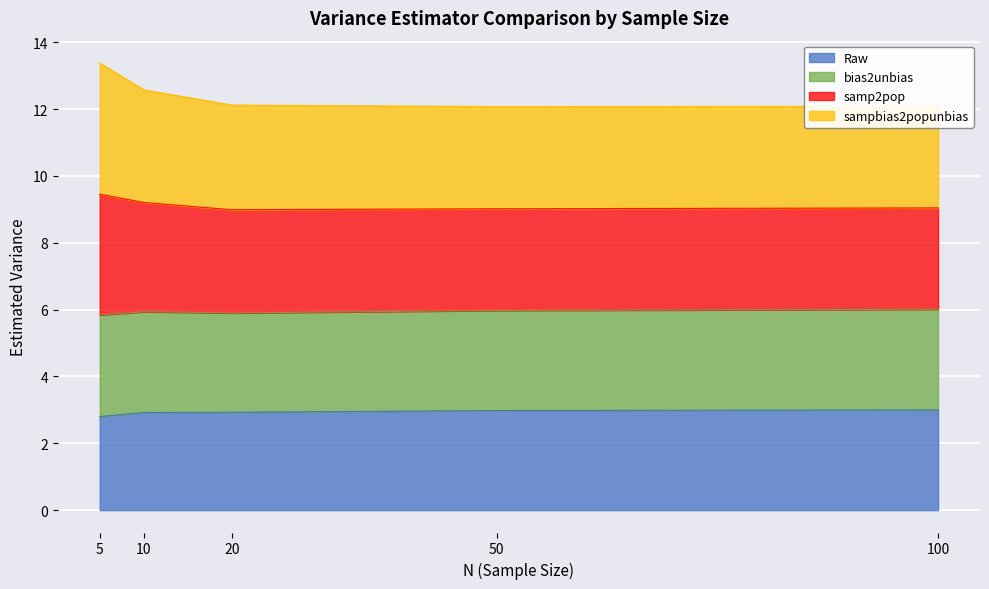

True or false: Raw and samp2pop cross at least once.

False